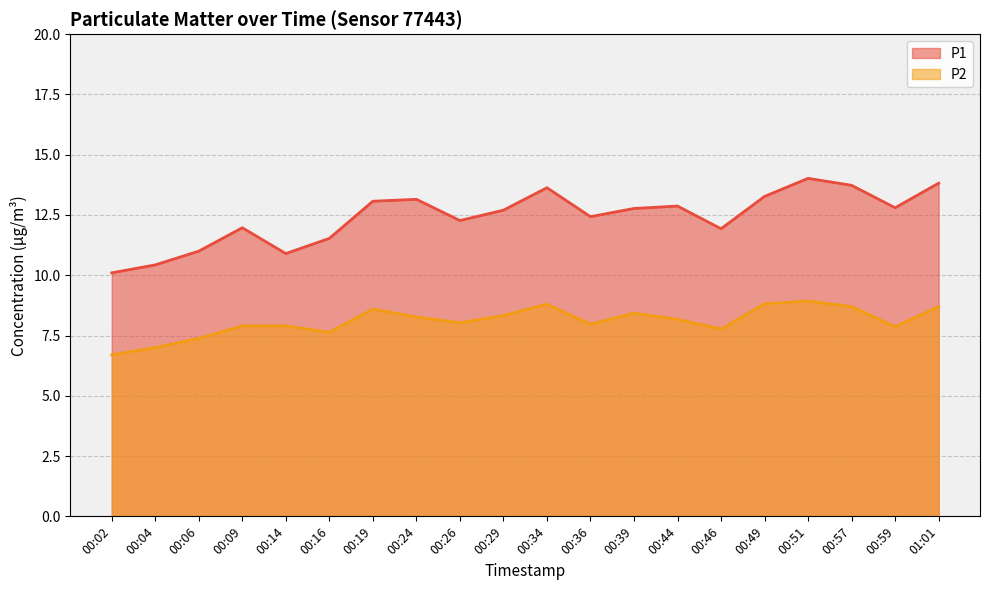

What is the sum of all P1 values?

248.4